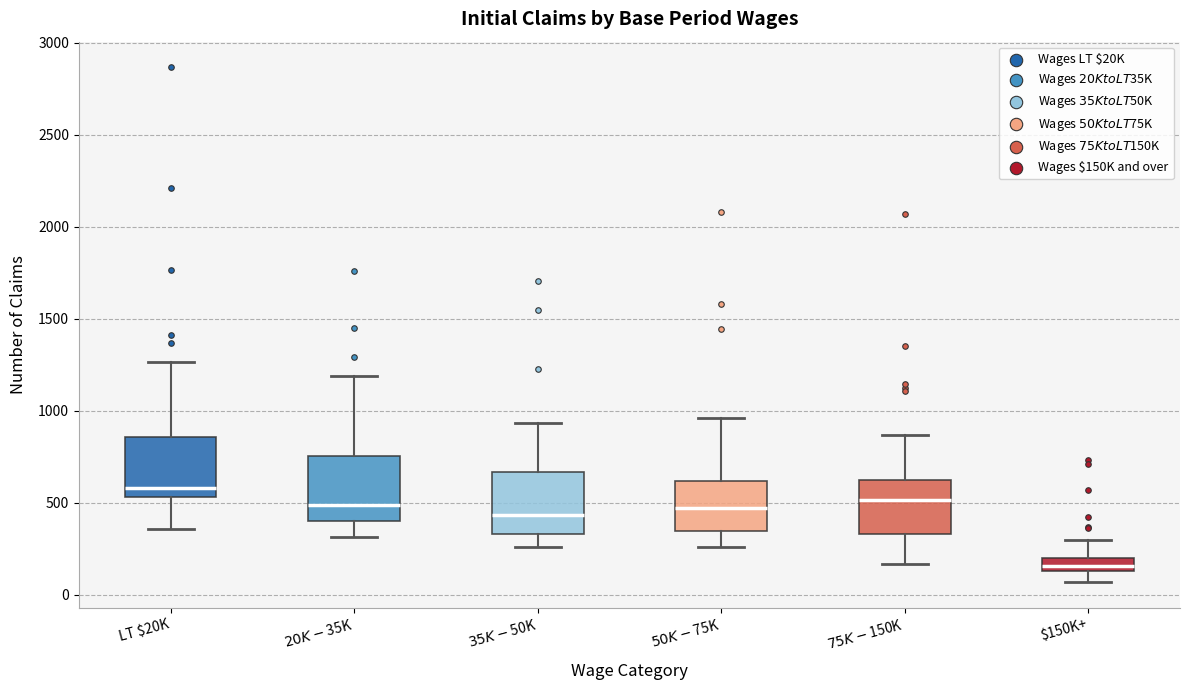

Which box has the highest median line?

LT $20K